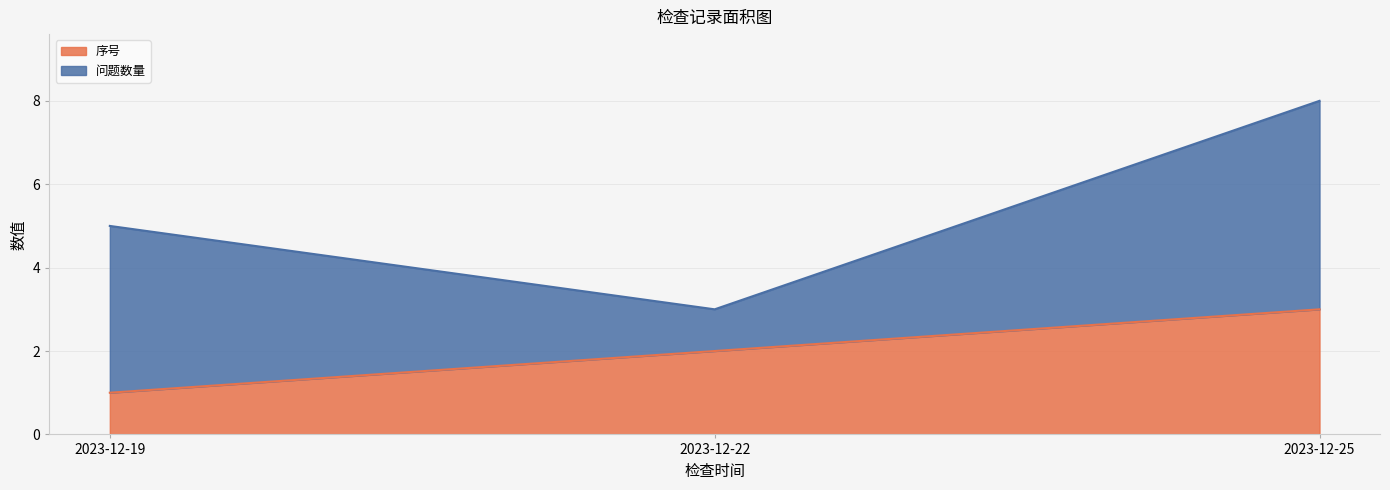

True or false: the data shows 2 at 2023-12-22.

True